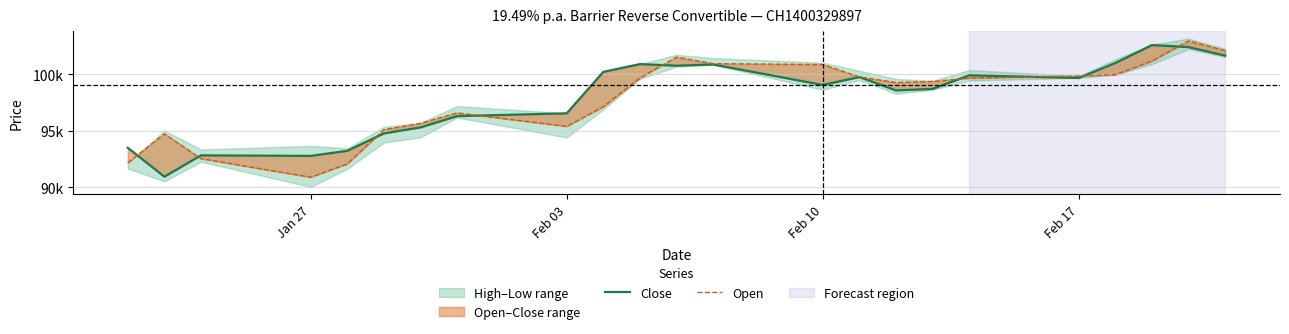

What is the value of the Close point at the 9th from the left?

96550